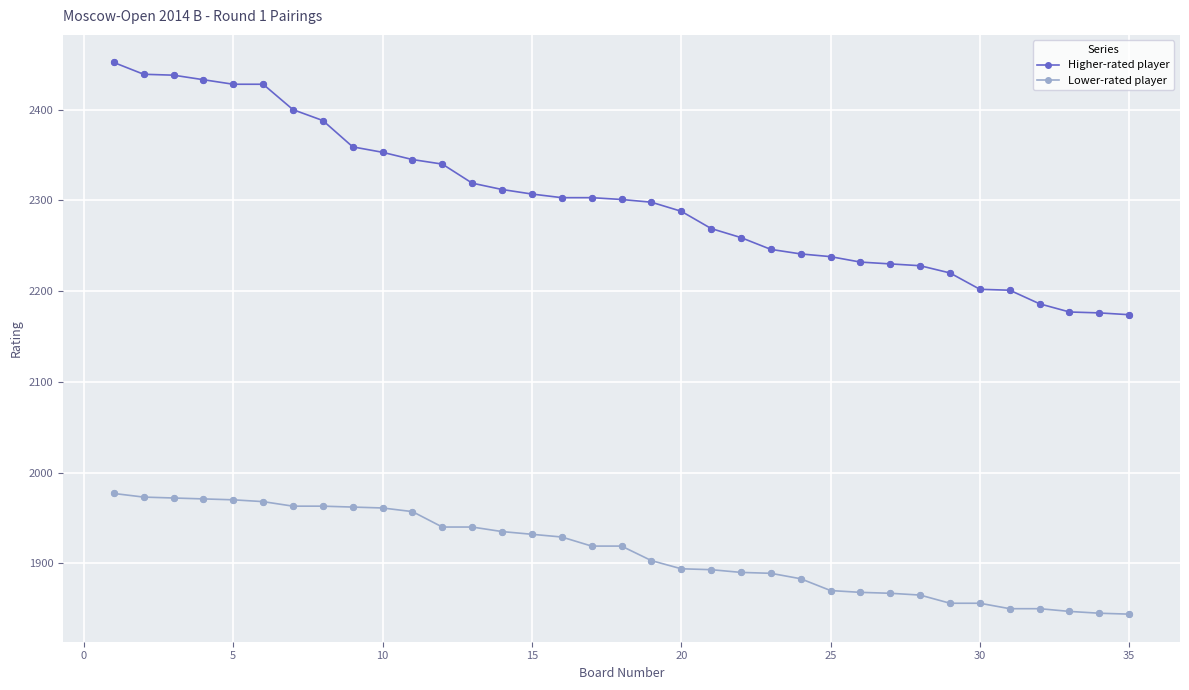

What are all the series names shown in the legend?

Higher-rated player, Lower-rated player